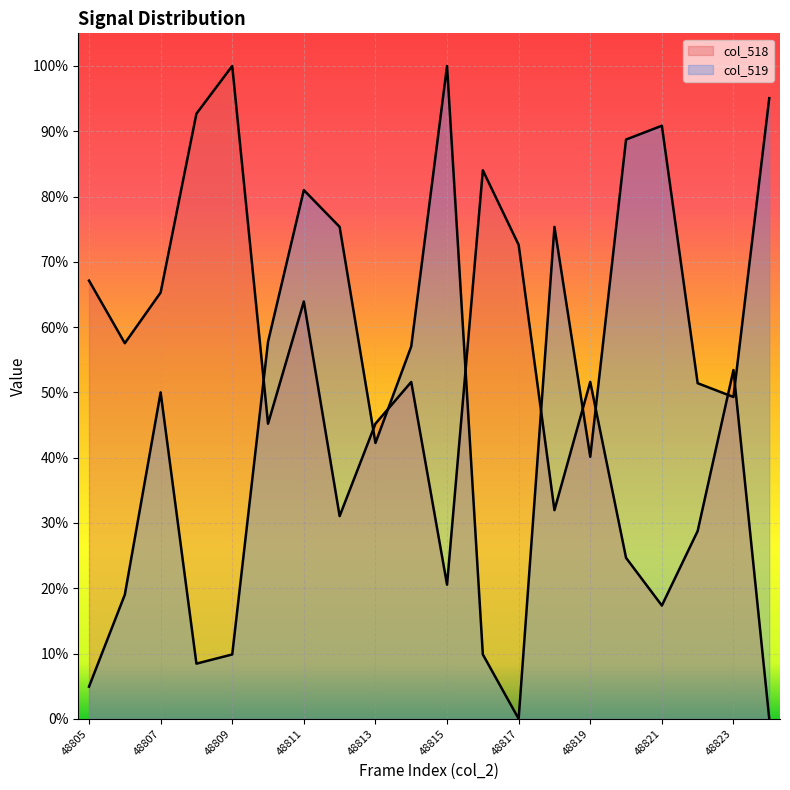

List the series in order of their peak value, highest first.

col_518, col_519